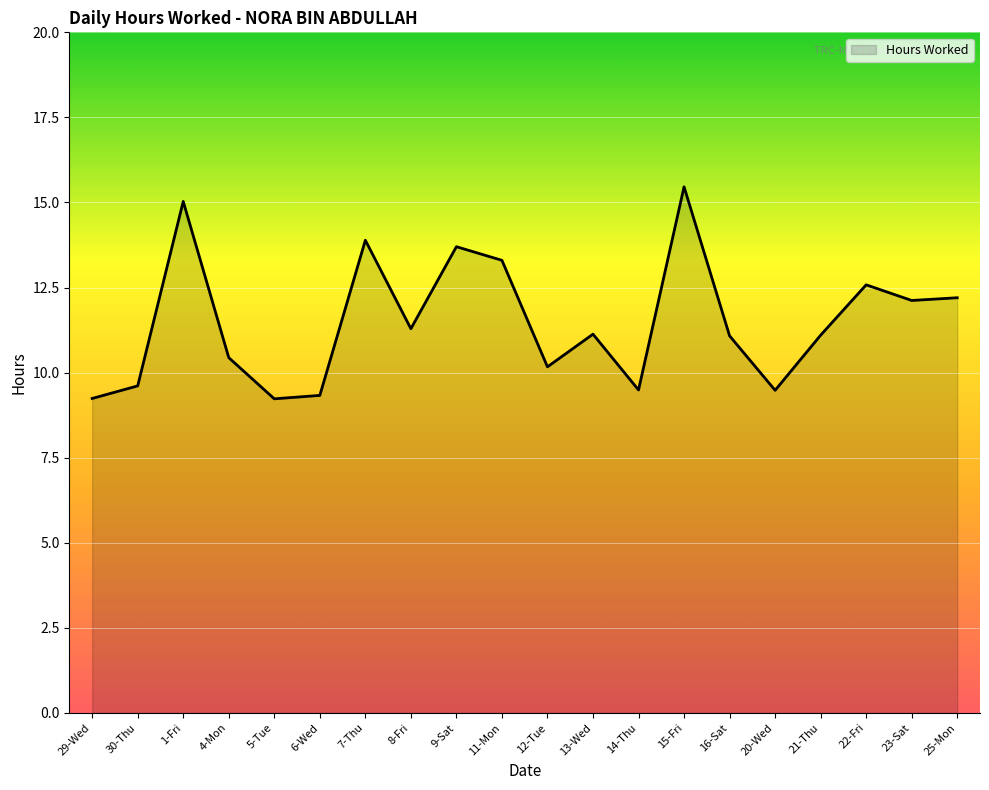

What is the approximate value at 16-Sat?

11.1